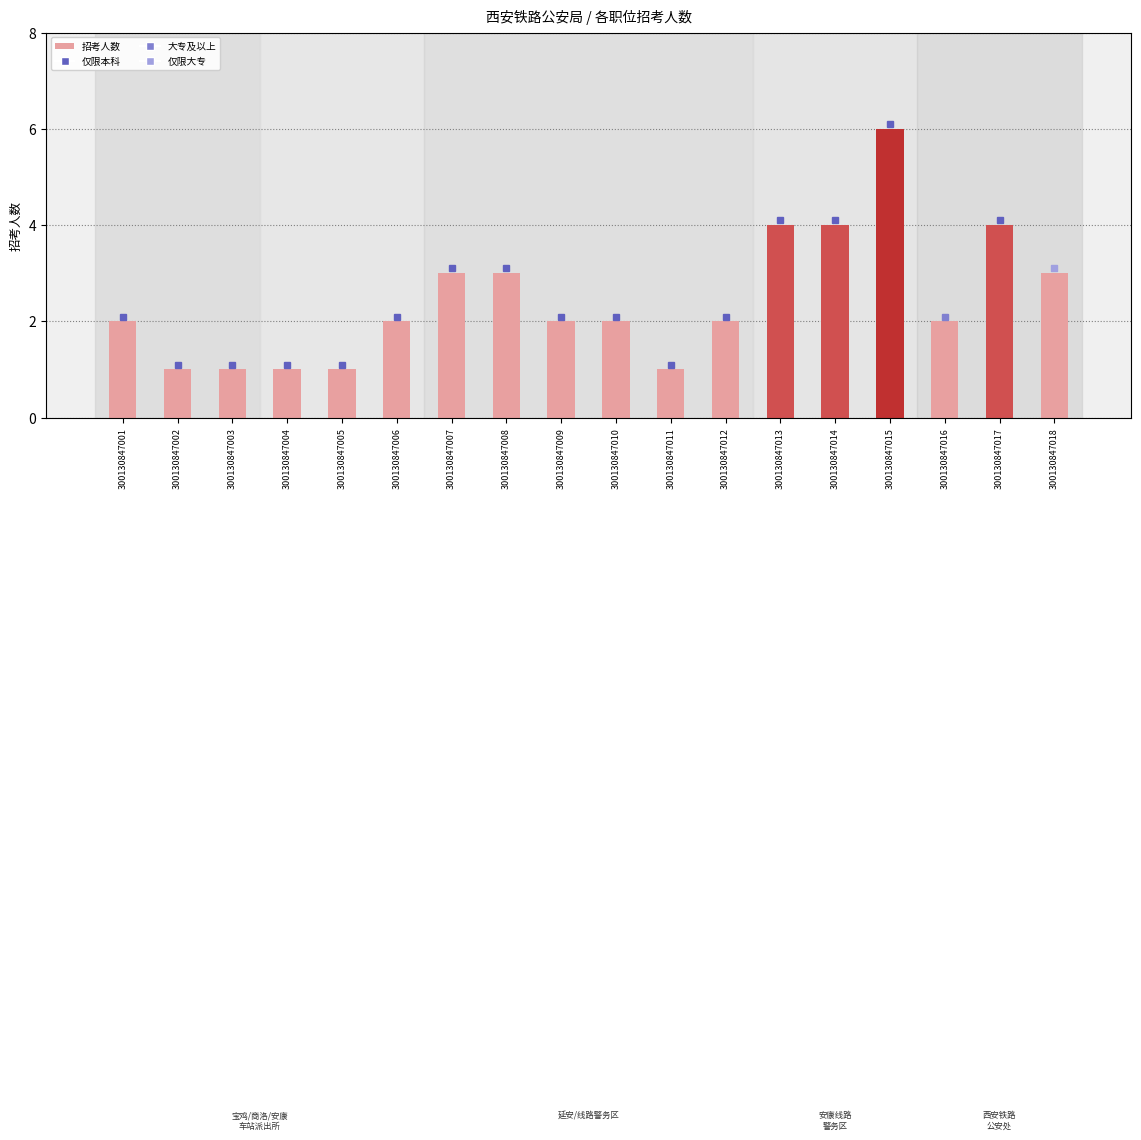

How many bars are there in total?

18